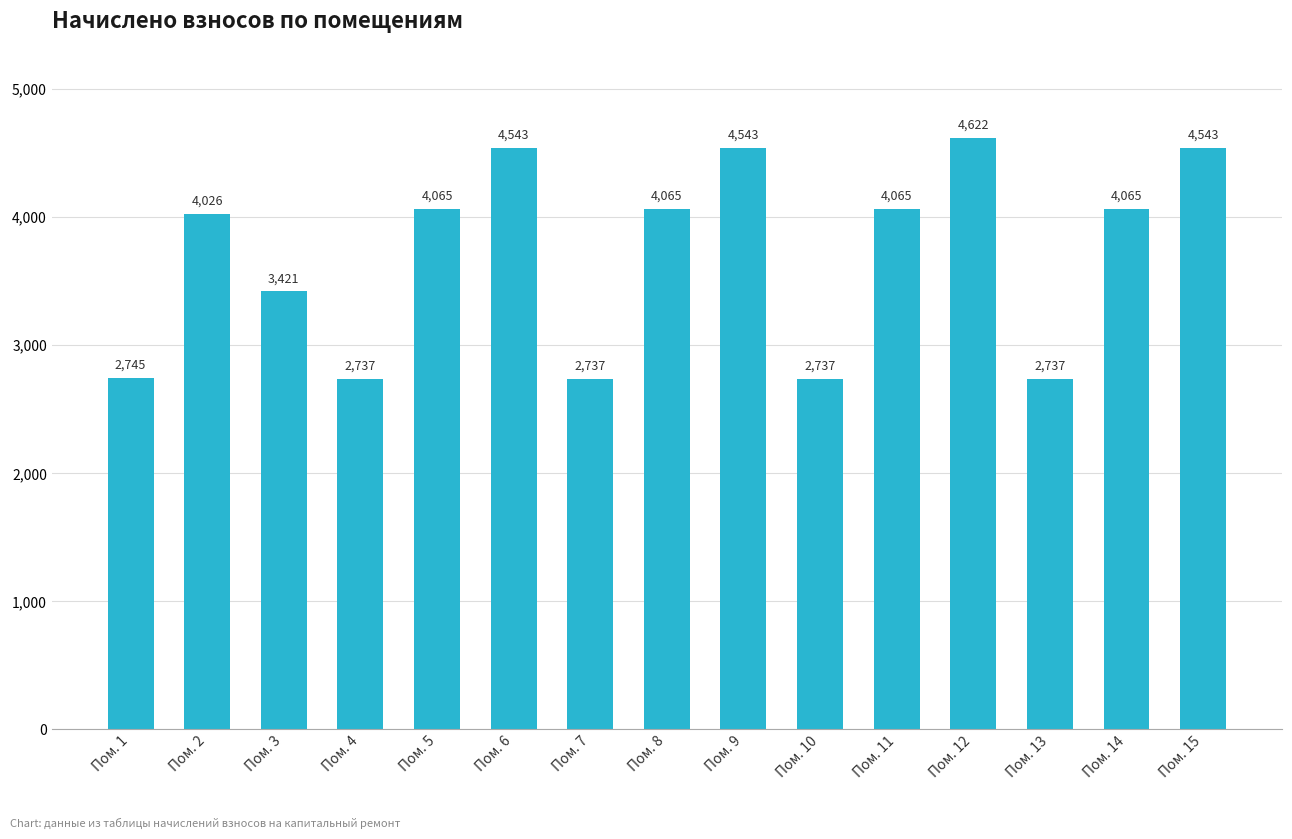

What is the average value?

3710.1